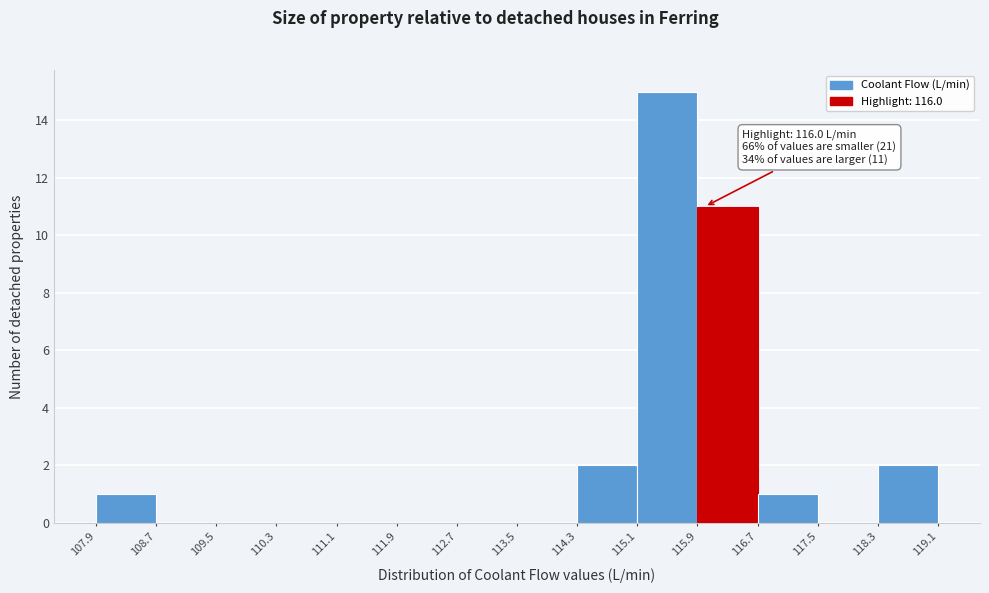

Which range on the x-axis has the tallest bar?

115.1 to 115.9